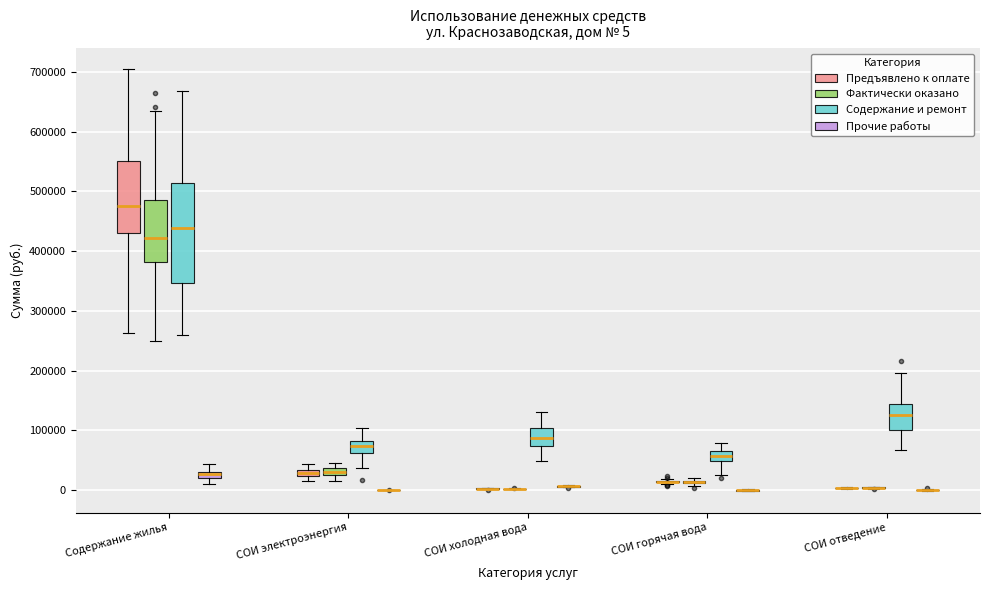

Comparing the boxes themselves (not the whiskers), which one is the tallest?

Содержание жилья (Содержание и ремонт)